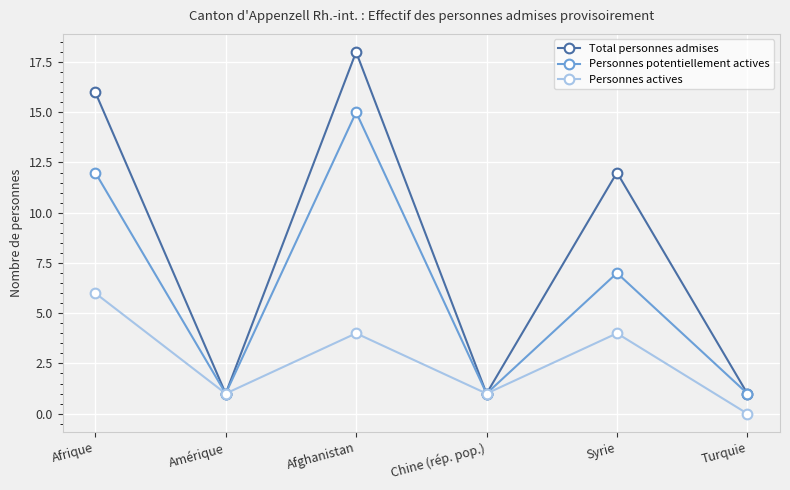

Is it true that Total personnes admises equals 1 at Turquie?

True